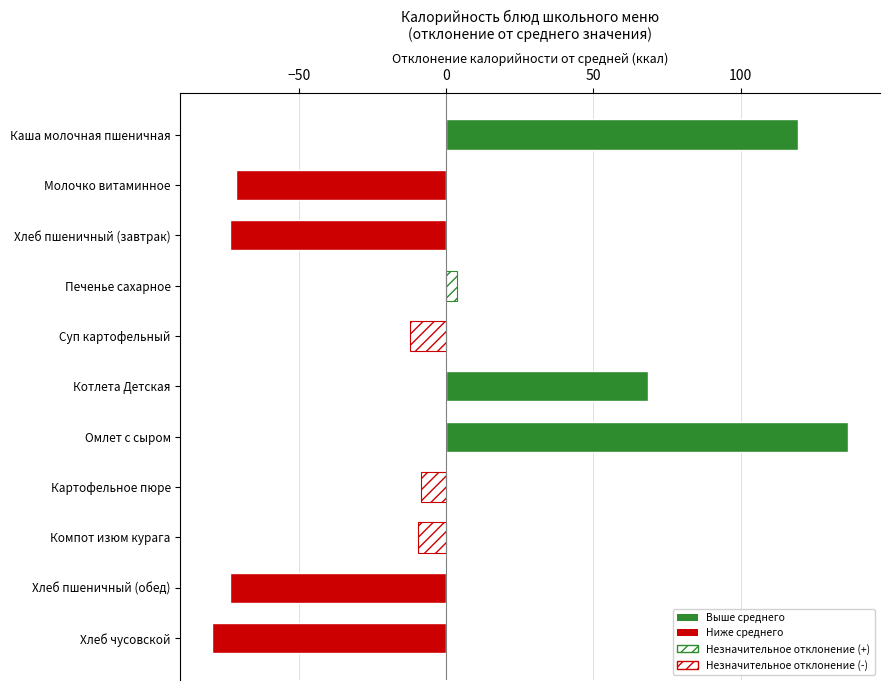

What is the change in value from Суп картофельный to Хлеб пшеничный (обед)?

-61.0